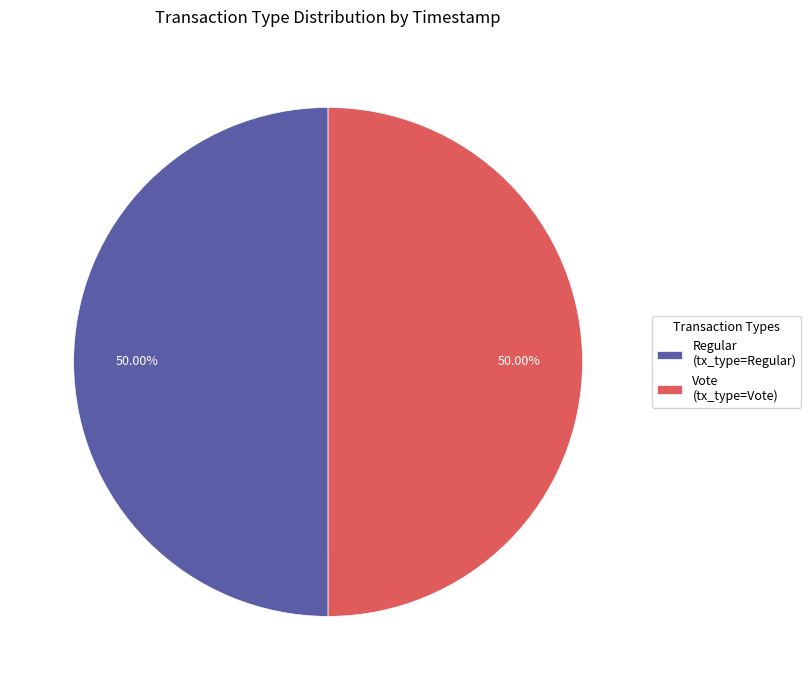

How many segments does this pie chart have?

2